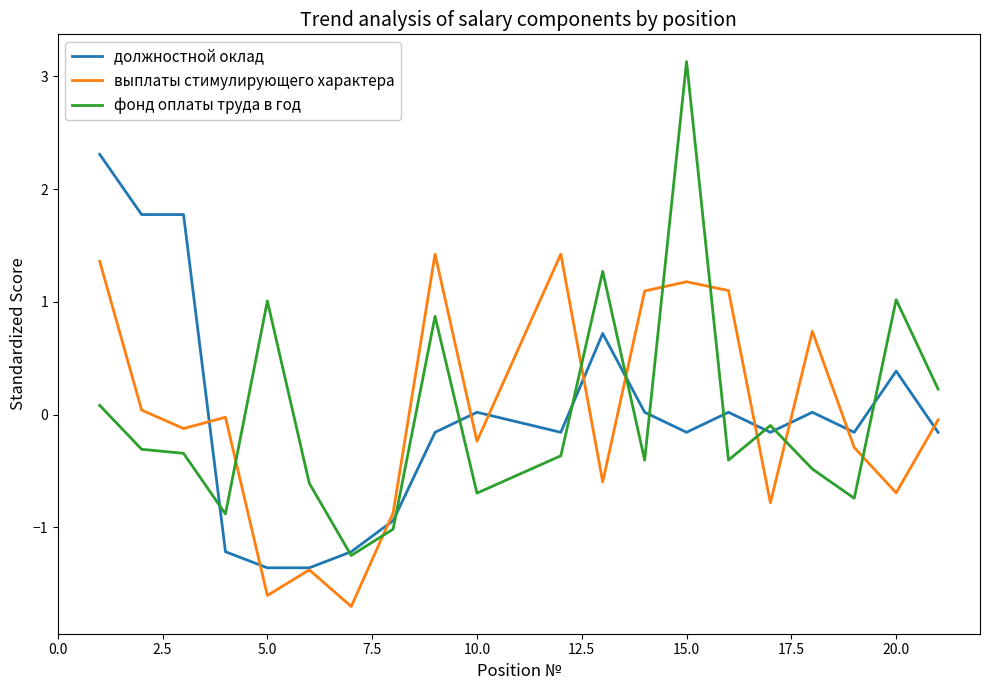

How many intersections are there between выплаты стимулирующего характера and фонд оплаты труда в год?

9